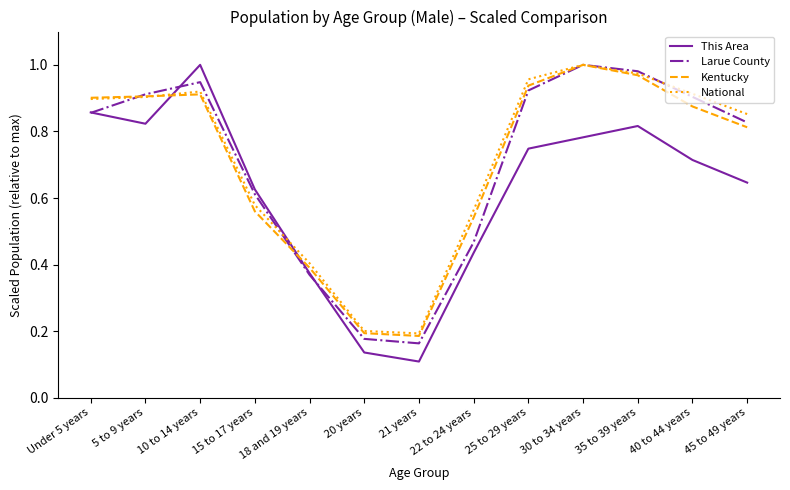

The Kentucky series shows 0.5 at 40 to 44 years. True or false?

False